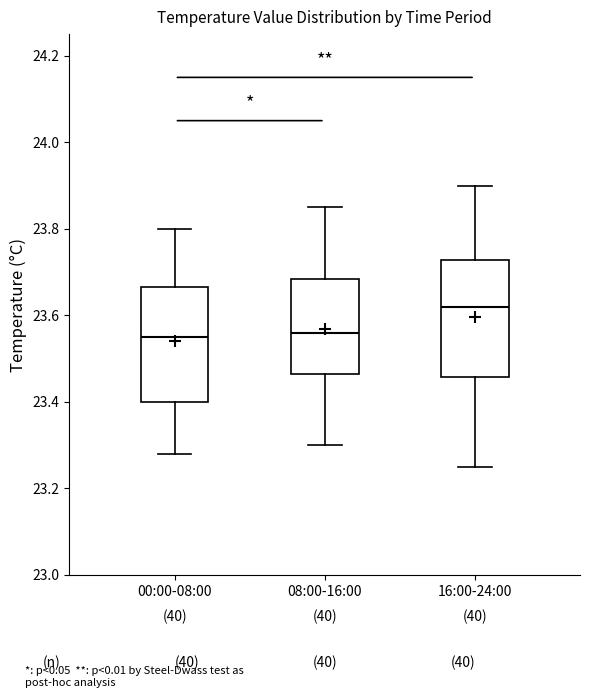

Reading left to right, read every box against the y-axis: the position of its median line, the range the box covers, and the ends of its whiskers. The values are not printed on the chart, so give them approximately, as read against the axis.

00:00-08:00: median 23.56, box 23.40 to 23.66, whiskers 23.28 to 23.80
08:00-16:00: median 23.56, box 23.46 to 23.68, whiskers 23.30 to 23.86
16:00-24:00: median 23.62, box 23.46 to 23.72, whiskers 23.26 to 23.90